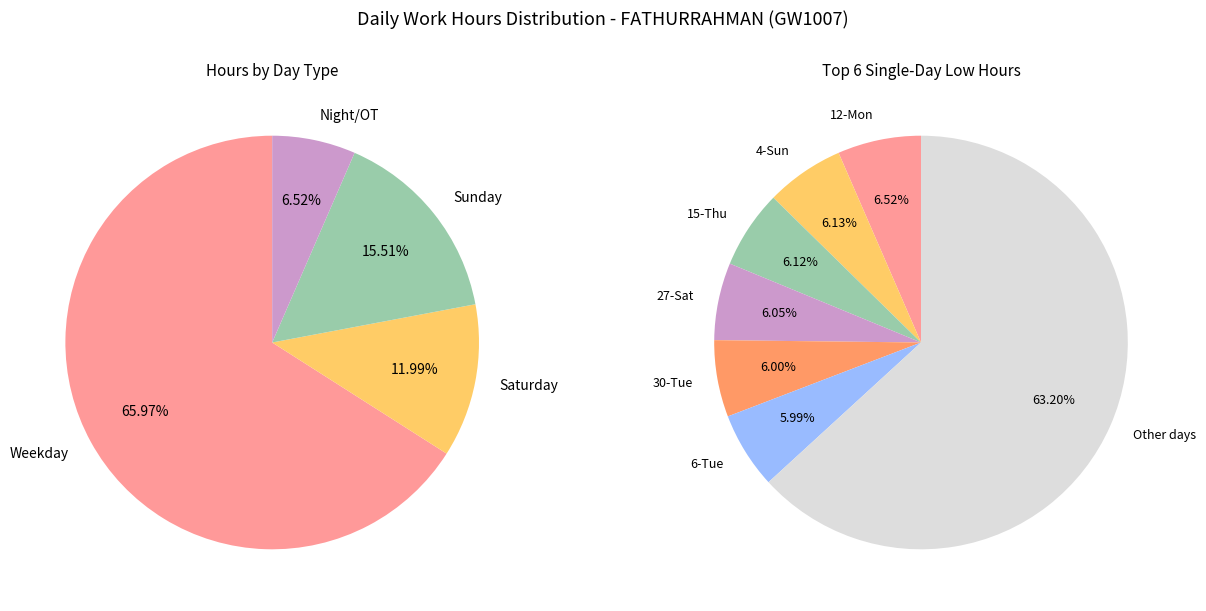

The 2-Fri slice represents 14% of the pie. True or false?

False